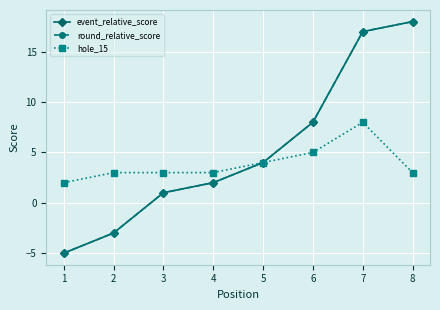

True or false: hole_15 and event_relative_score cross at least once.

False